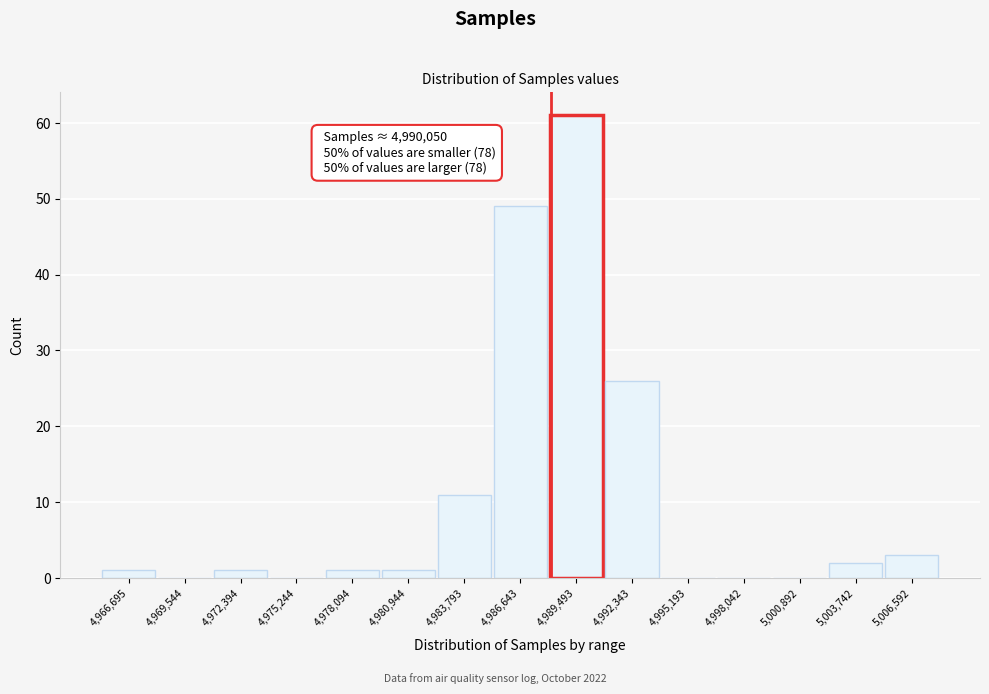

Reading left to right, what are all the values shown in this chart?

4,966,695=1	4,969,544=0	4,972,394=1	4,975,244=0	4,978,094=1	4,980,944=1	4,983,793=11	4,986,643=49	4,989,493=61	4,992,343=26	4,995,193=0	4,998,042=0	5,000,892=0	5,003,742=2	5,006,592=3